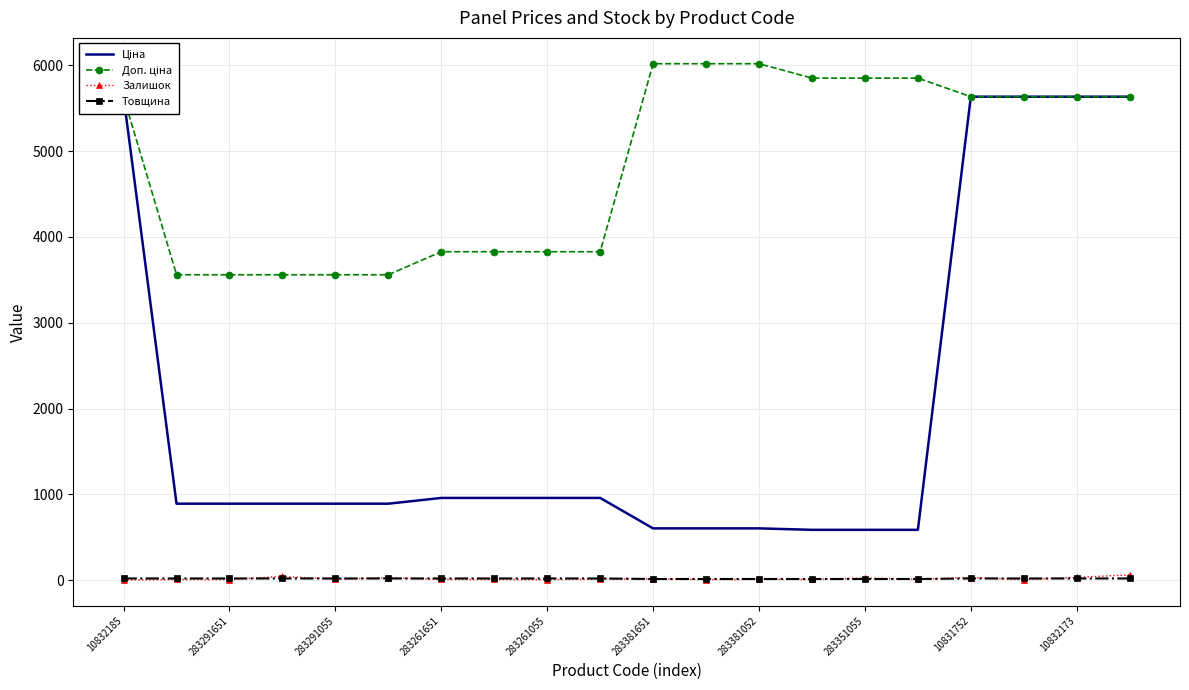

At how many categories does at least one series exceed 1562?

20